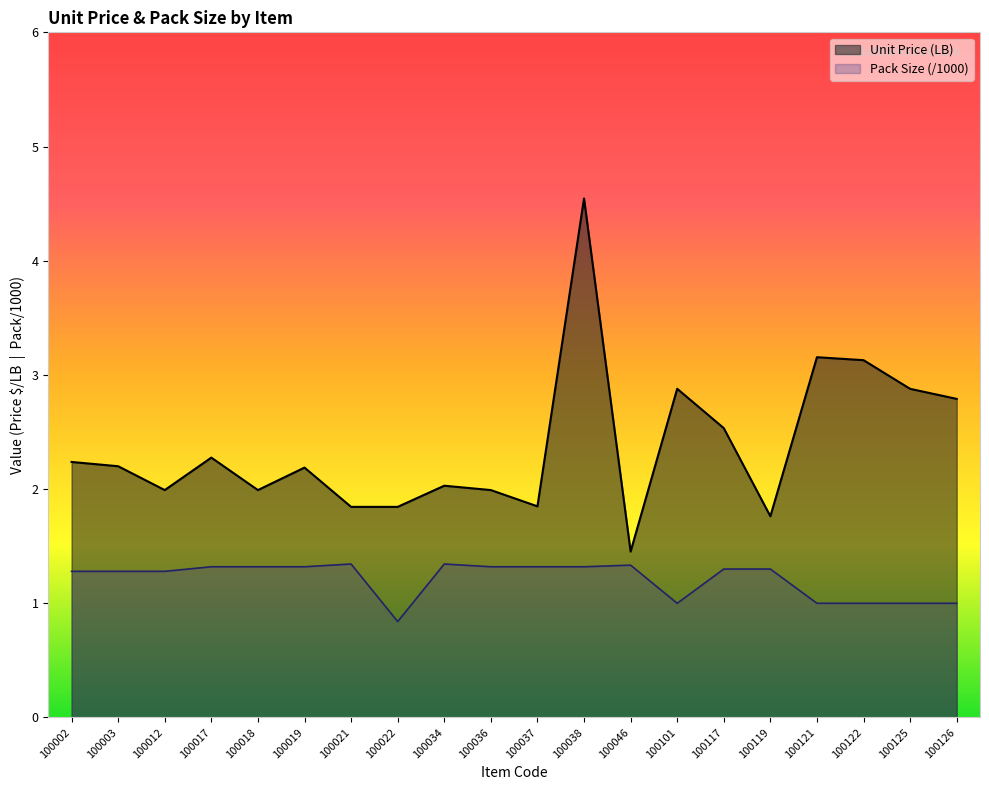

Which series has the widest spread of values?

Unit Price (LB)